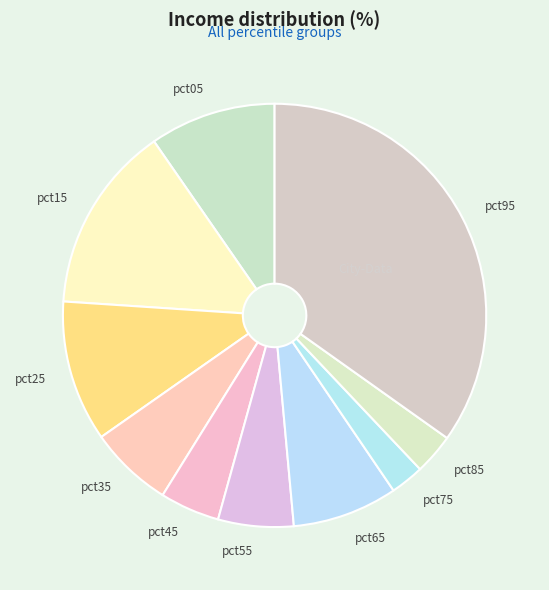

How many slices are in this pie chart?

10